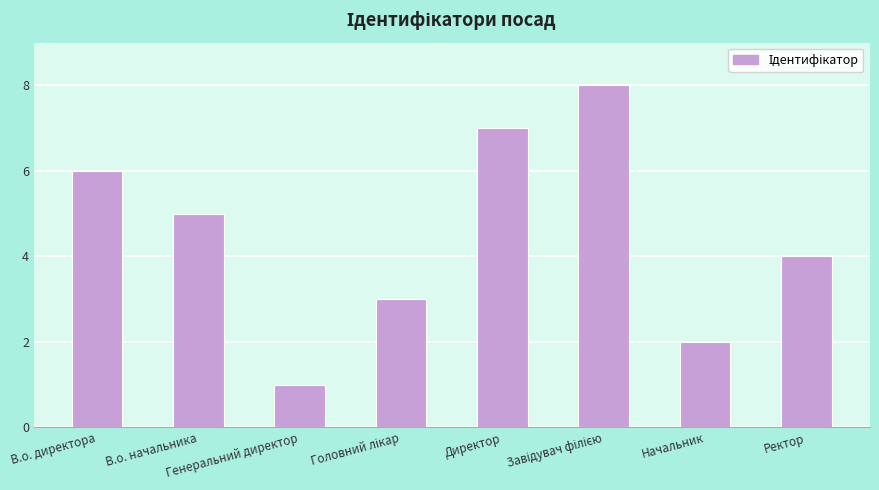

Count the values in the range 3 to 7.

5